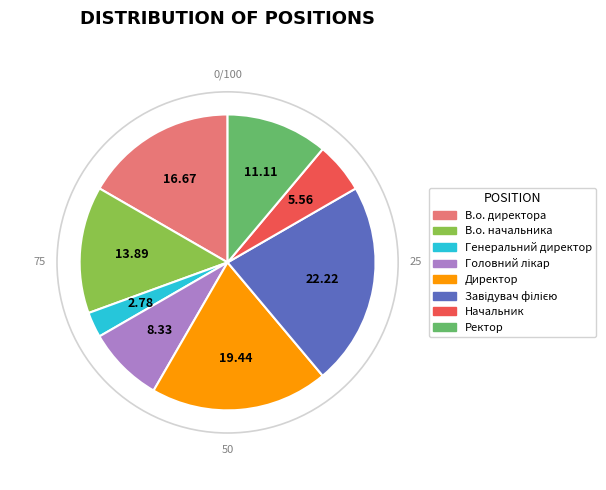

Is the sum of Ректор and В.о. директора greater than half?

No